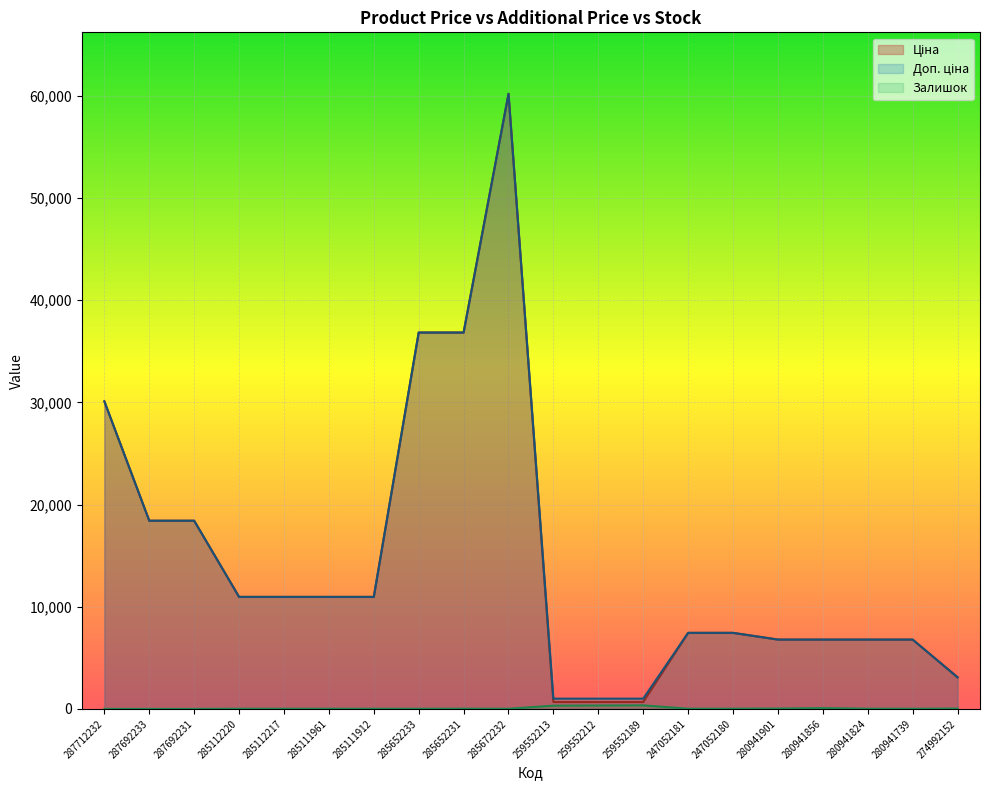

Which series has the largest total across all categories?

Доп. ціна